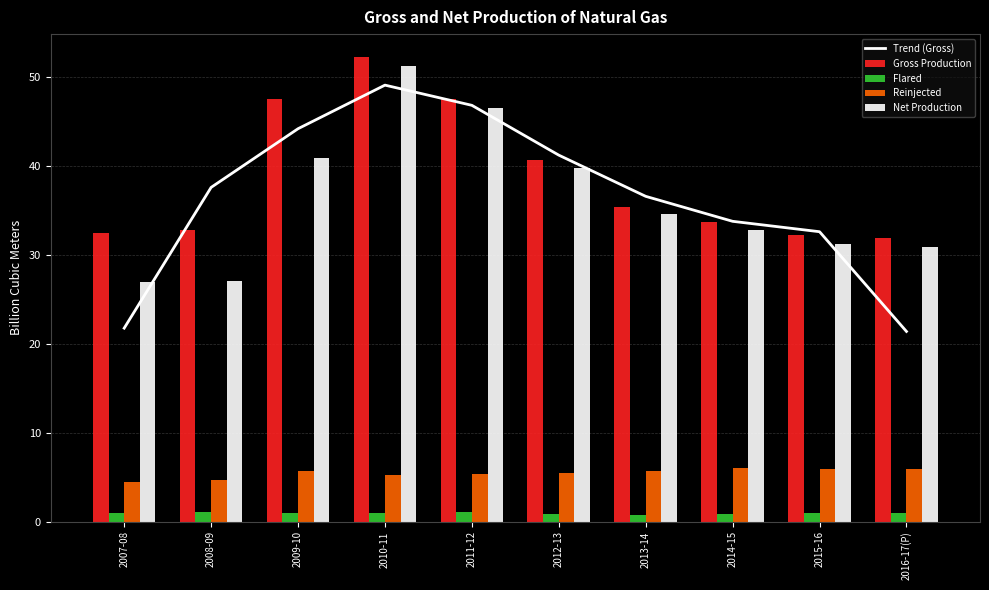

At which category is the sum across all series the highest?

2010-11